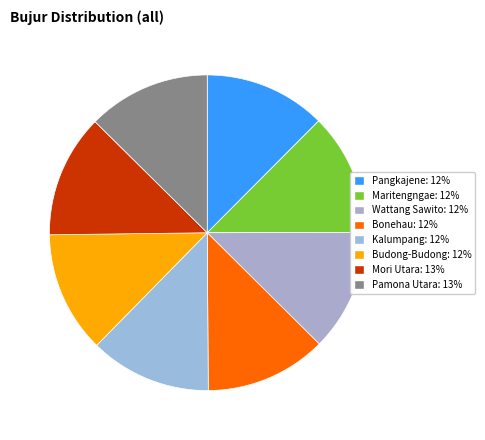

How many slices are in this pie chart?

8